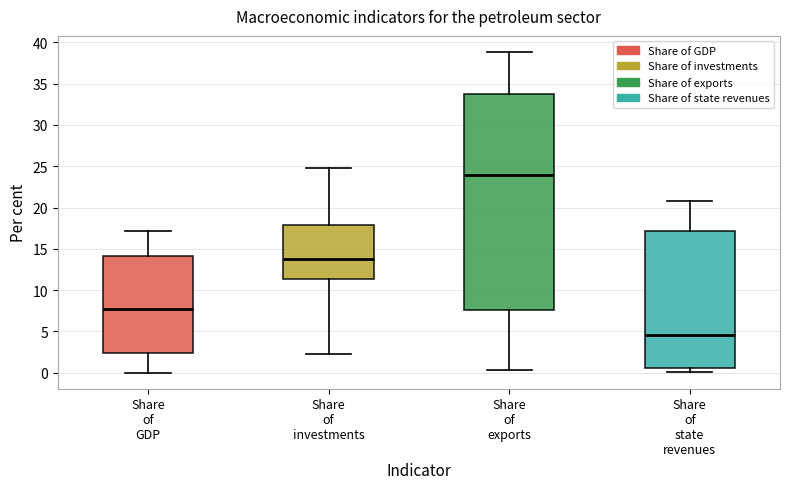

Which box has the highest median line?

Share of exports